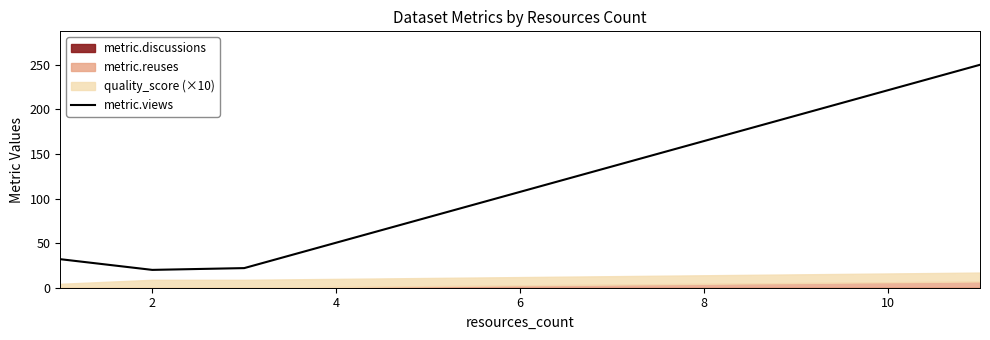

At which category does the data reach its first local valley?

2